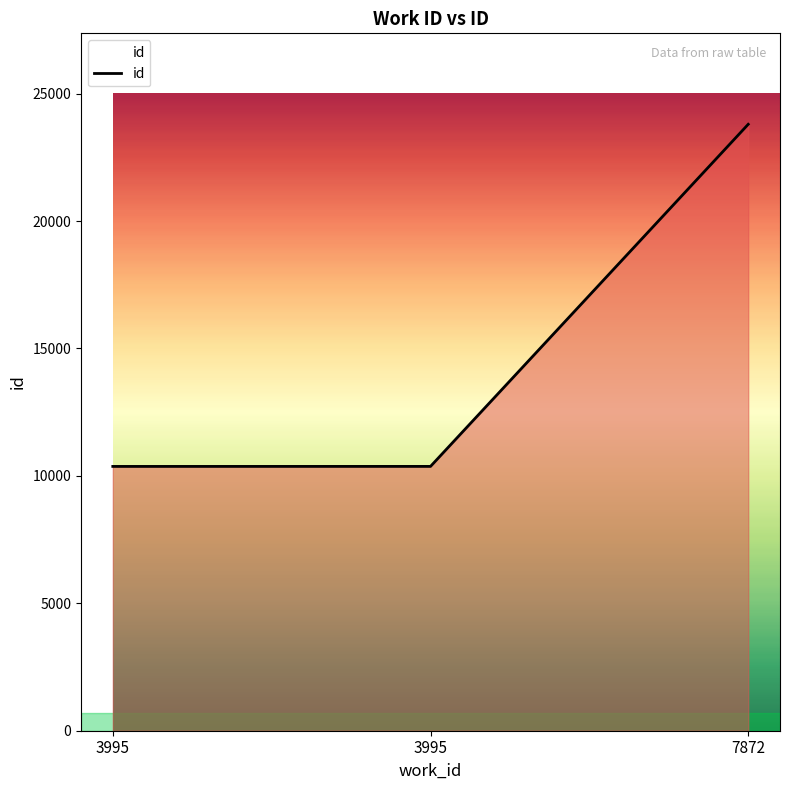

Rank the categories by value from highest to lowest.

7872, 3995, 3995